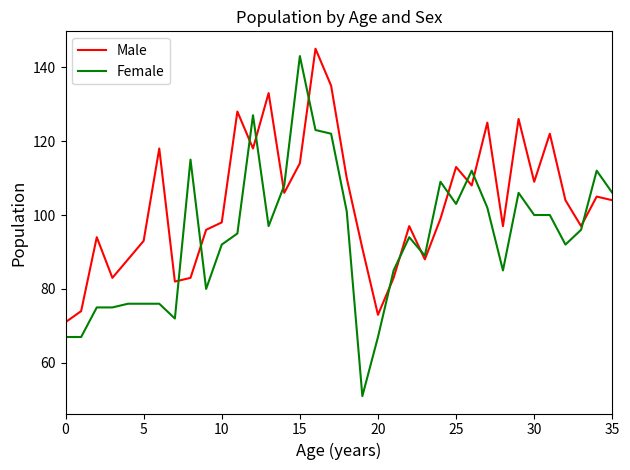

Which series has the largest range (max minus min)?

Female